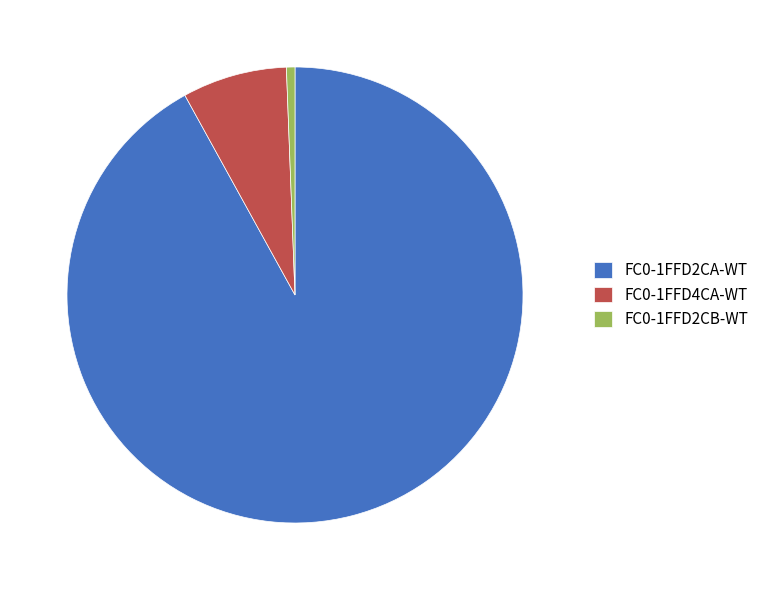

Rank the categories by value from lowest to highest.

FC0-1FFD2CB-WT, FC0-1FFD4CA-WT, FC0-1FFD2CA-WT